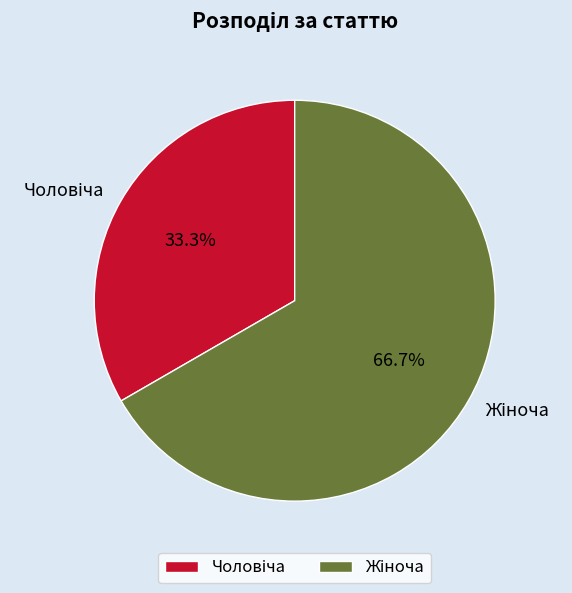

Is there a majority slice in this chart?

Yes